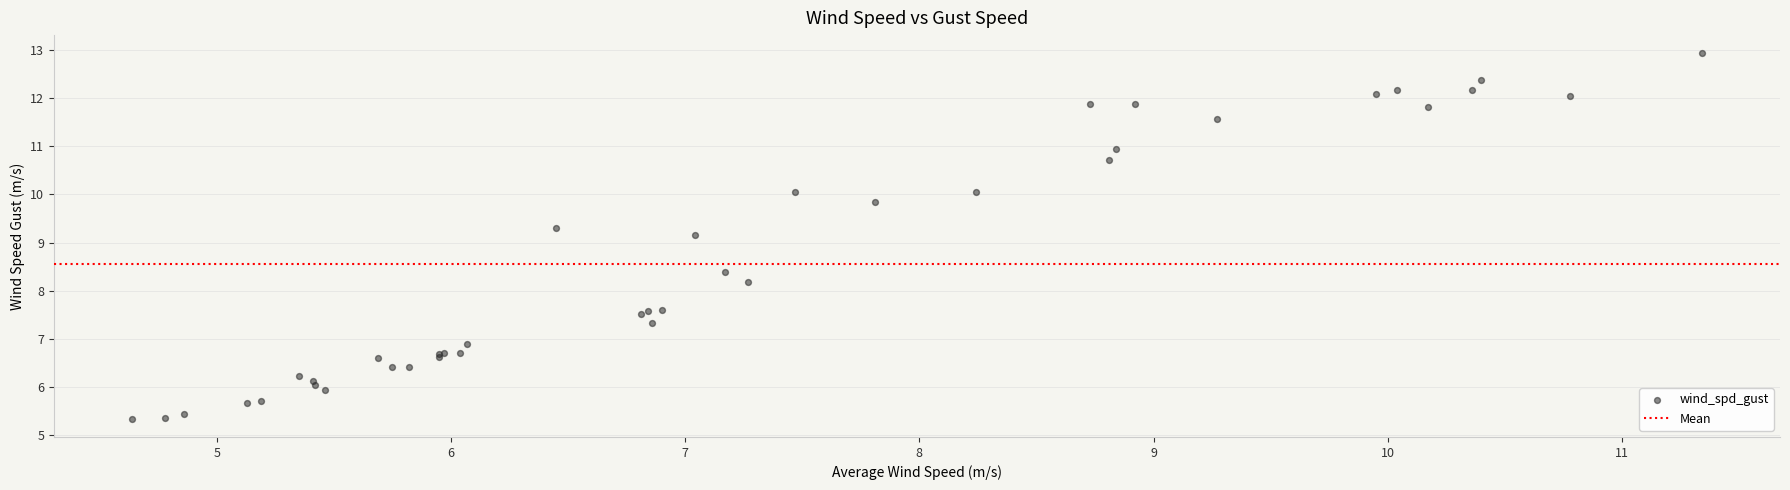

What Y value in the scatter plot is closest to 9?

9.2